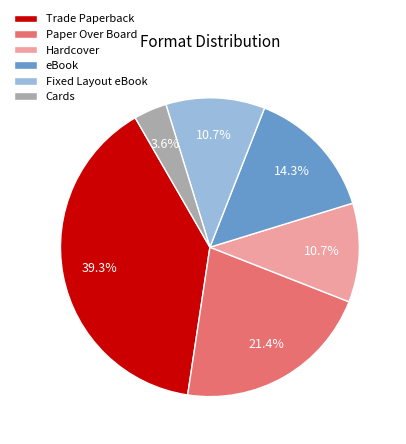

The eBook slice represents 26% of the pie. True or false?

False